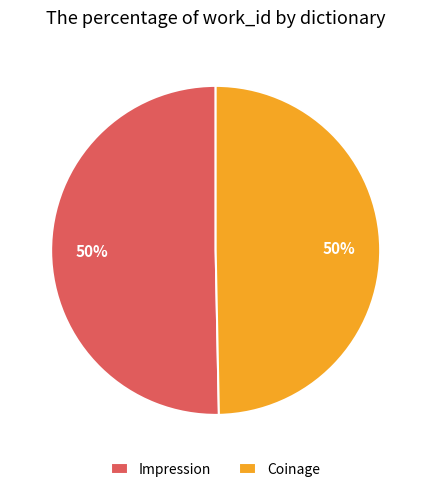

Is it true that Impression is 65% of the pie?

False